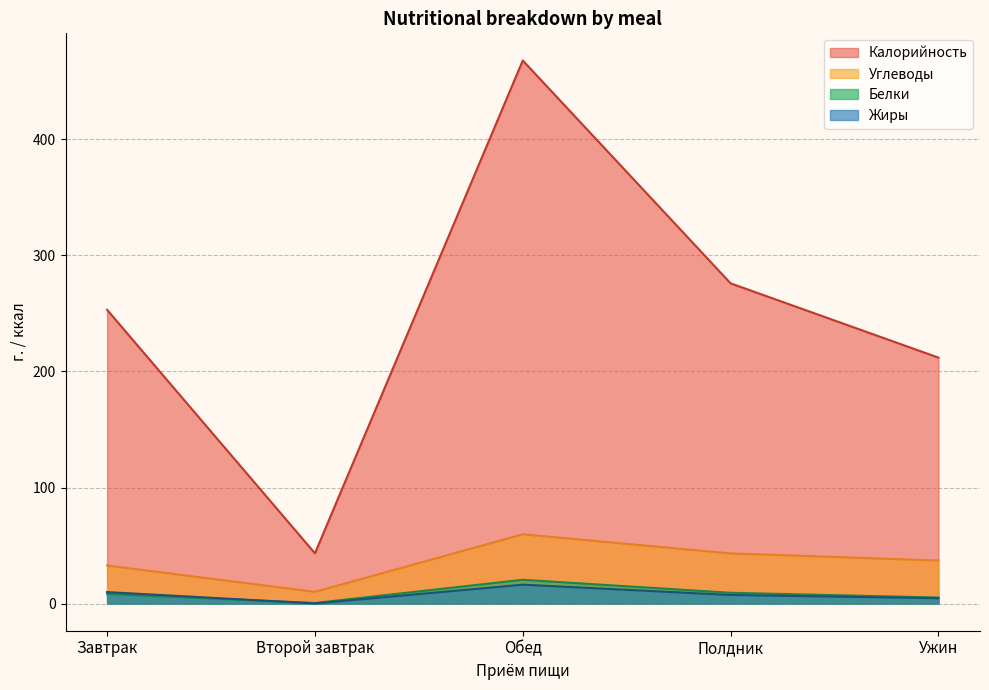

How many values in the Углеводы series are below 37?

2